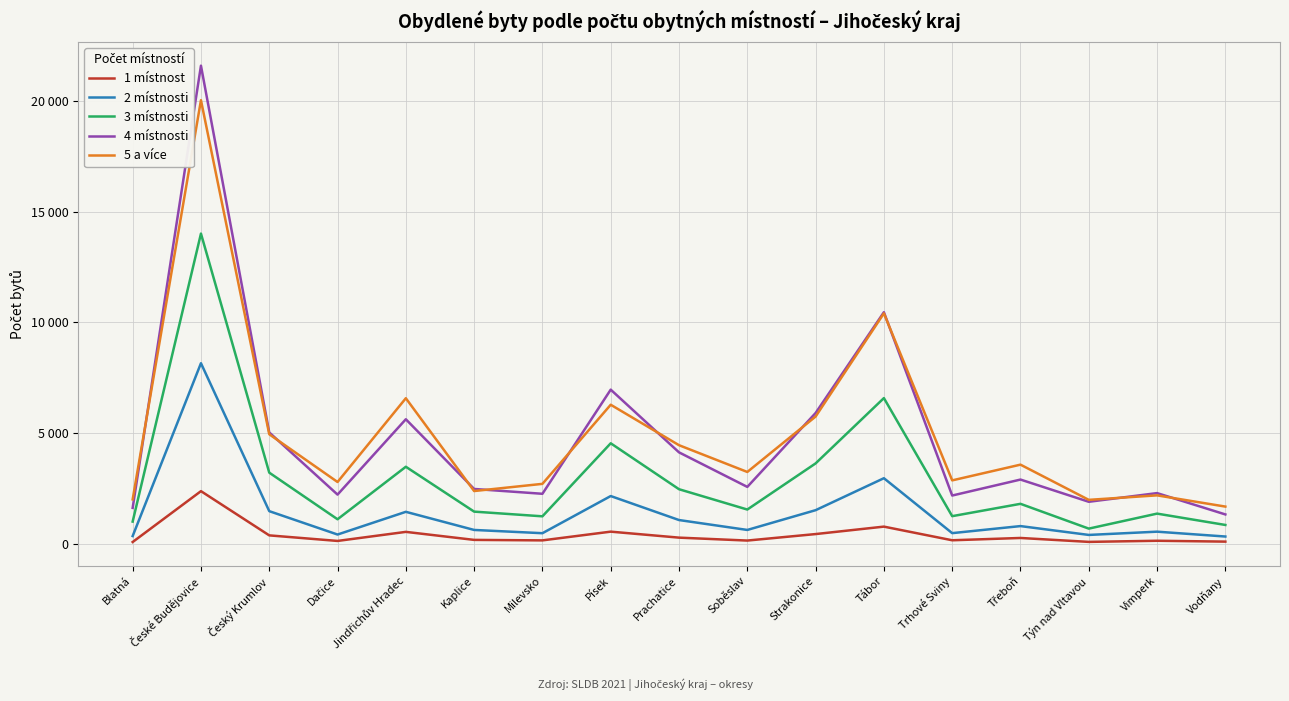

Is this an area chart (filled region under the line)?

No